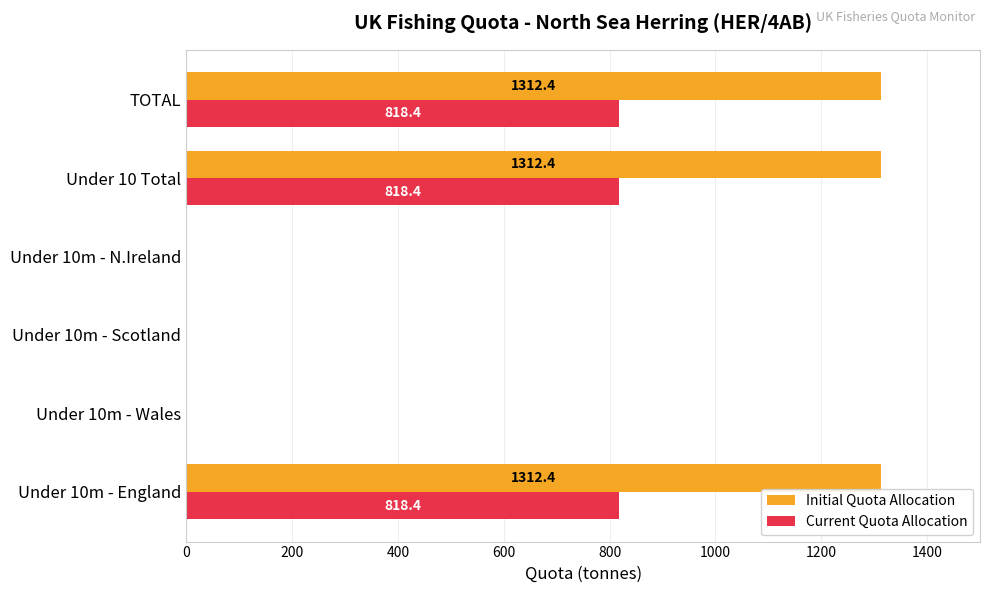

How many categories are shown in the chart?

6